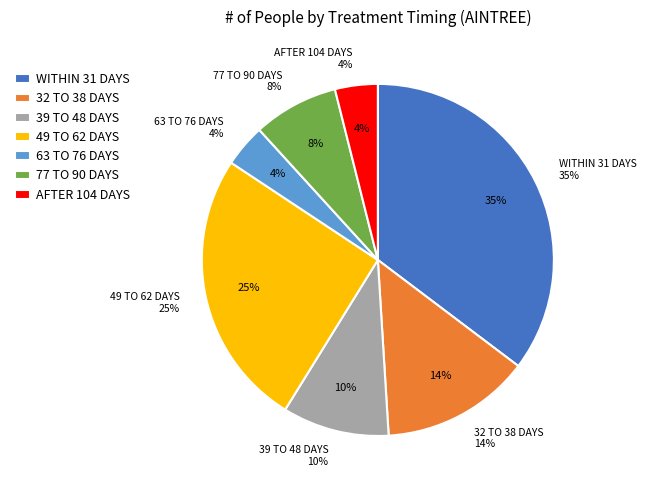

Which slice is the largest?

WITHIN 31 DAYS